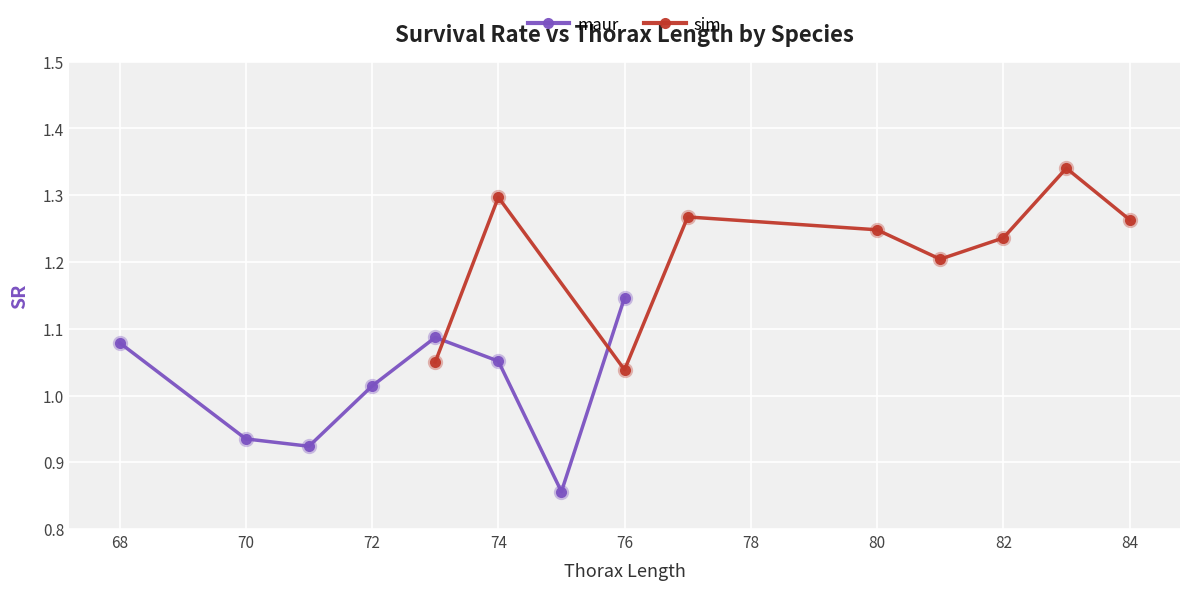

What is the sum of the sim values at 9 and 13?

2.5